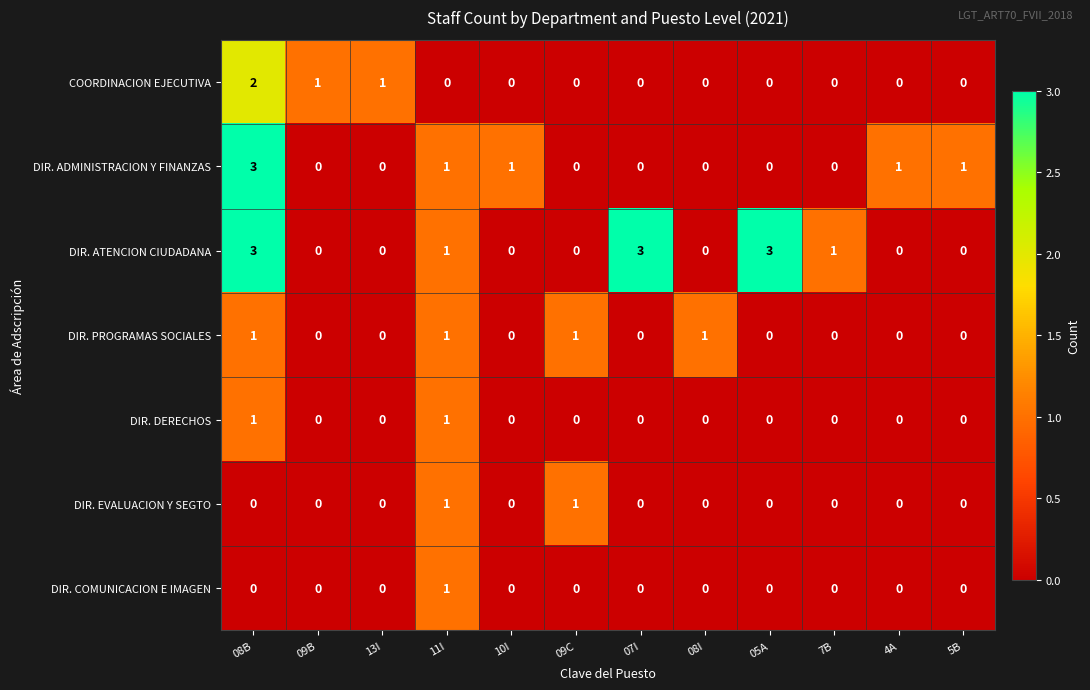

The DIR. ATENCION CIUDADANA series shows 0 at 4A. True or false?

True